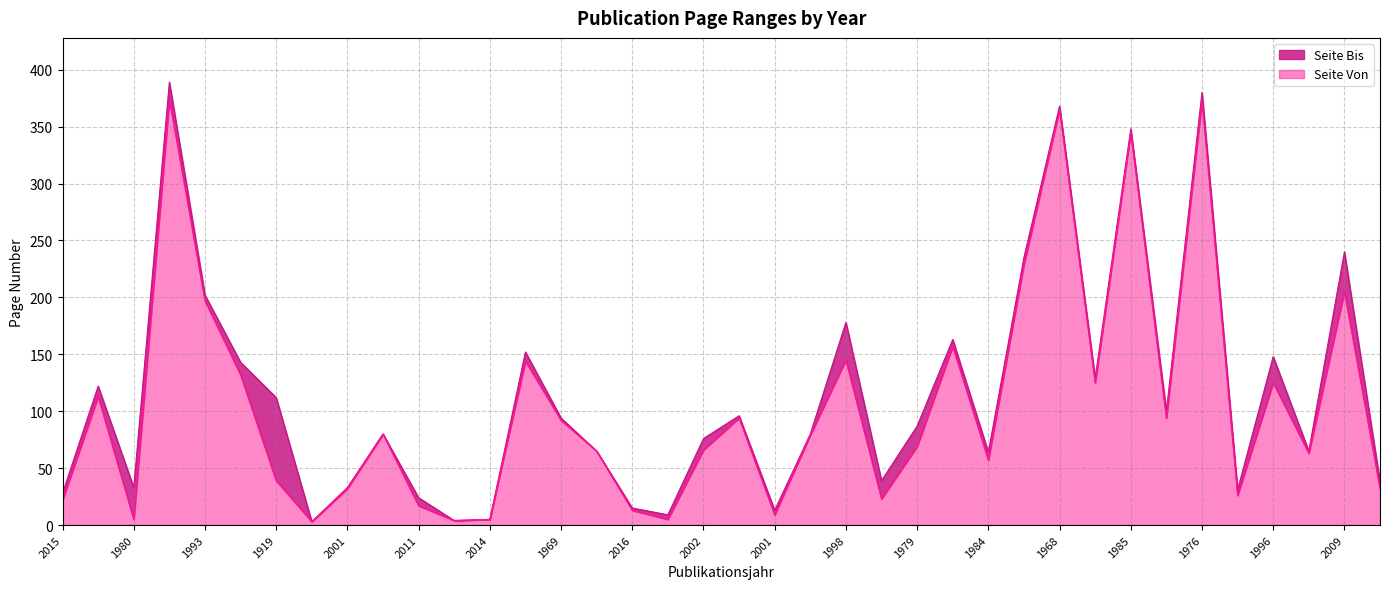

At how many categories does at least one series exceed 190?

7